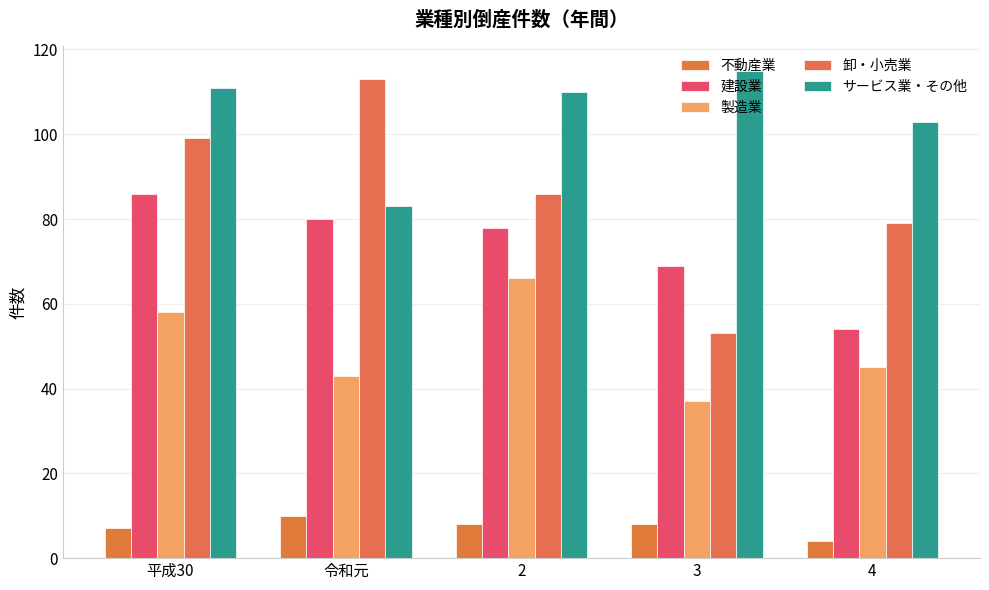

Between 2 and 4, which series saw the biggest shift?

建設業